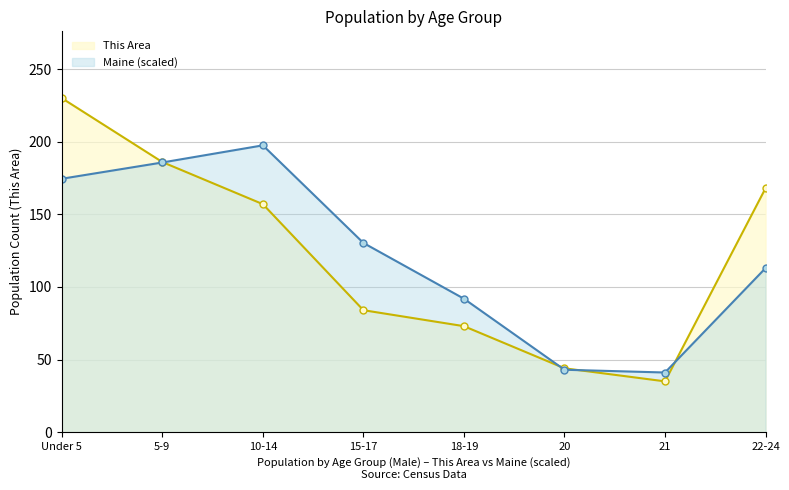

Where do This Area (line) and Maine (scaled line) first cross each other?

5-9 and 10-14